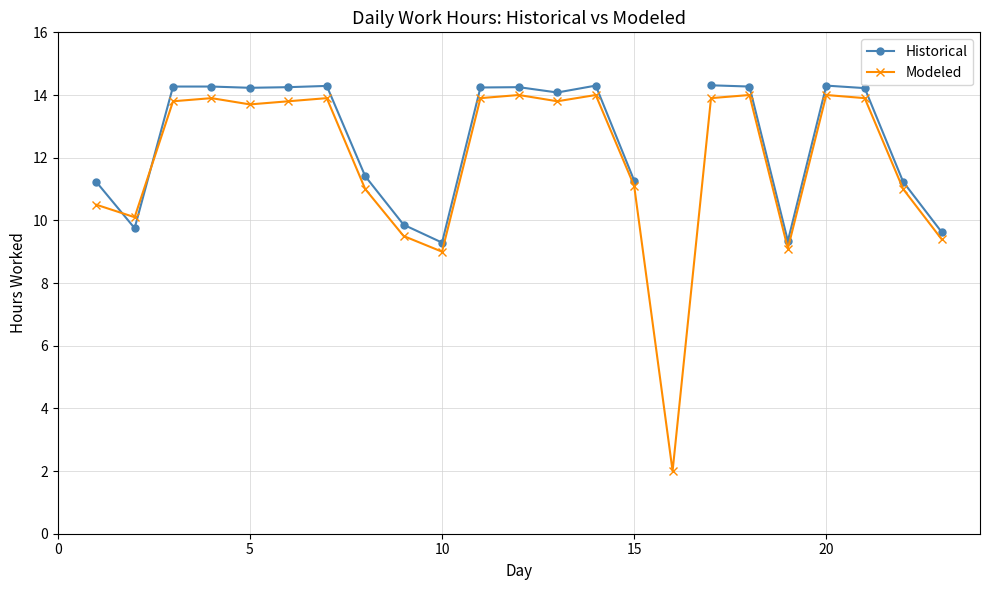

What is the minimum value for Modeled?

2.0